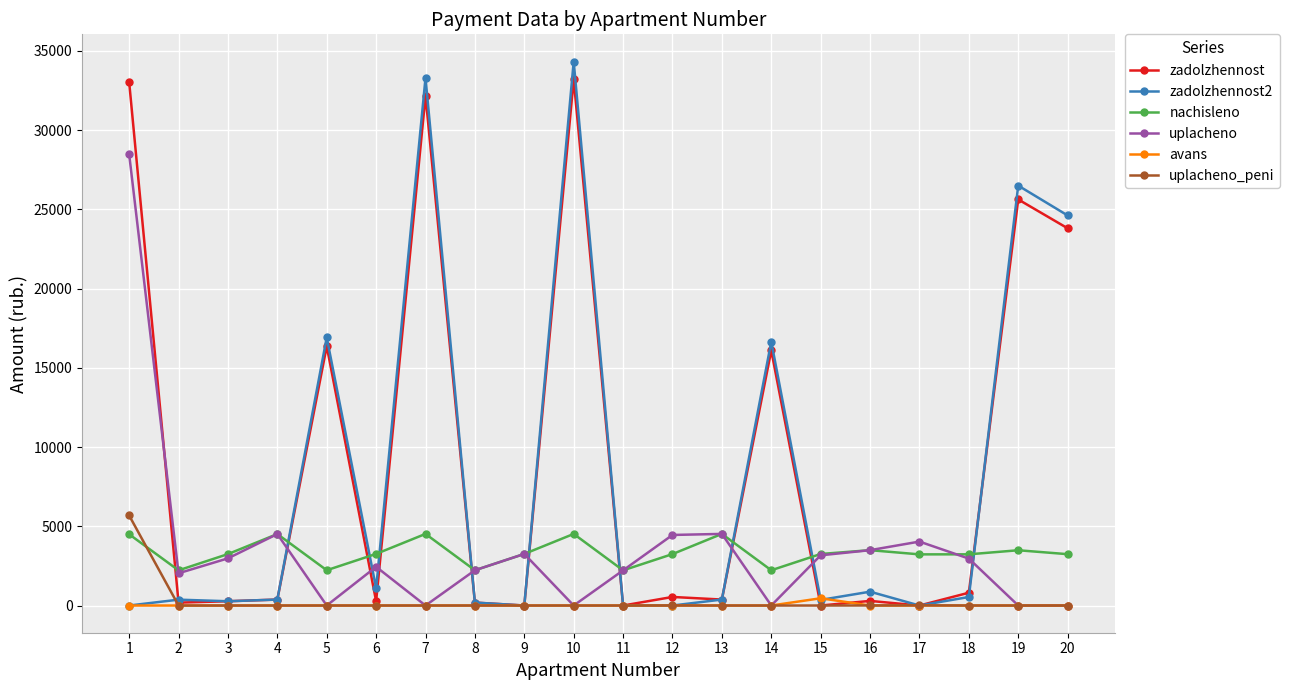

True or false: avans and nachisleno cross at least once.

False